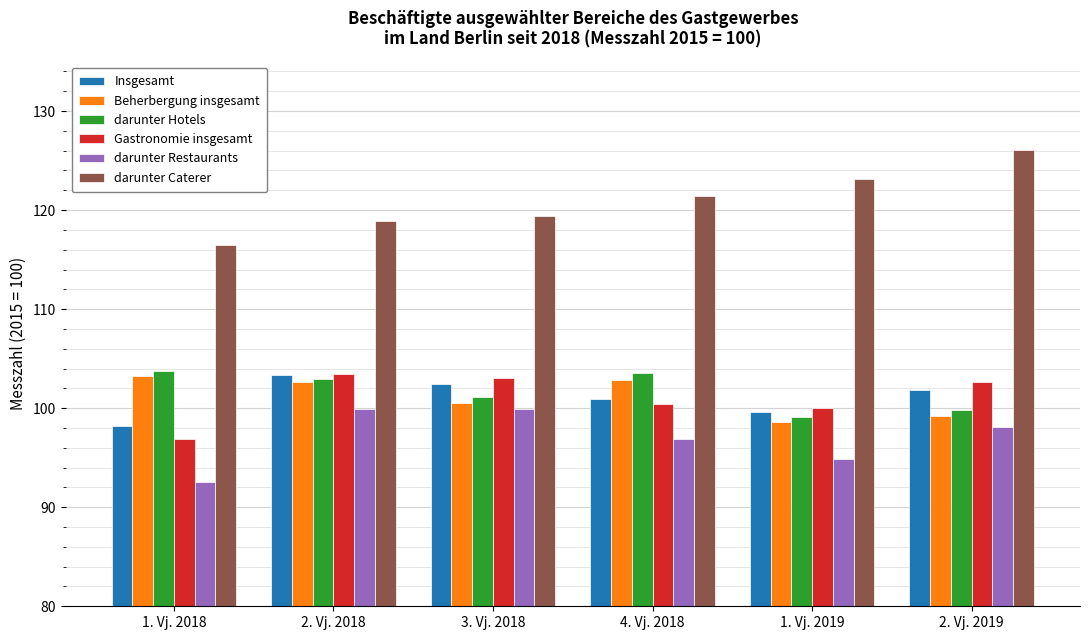

What is the sum of all Gastronomie insgesamt values?

606.4